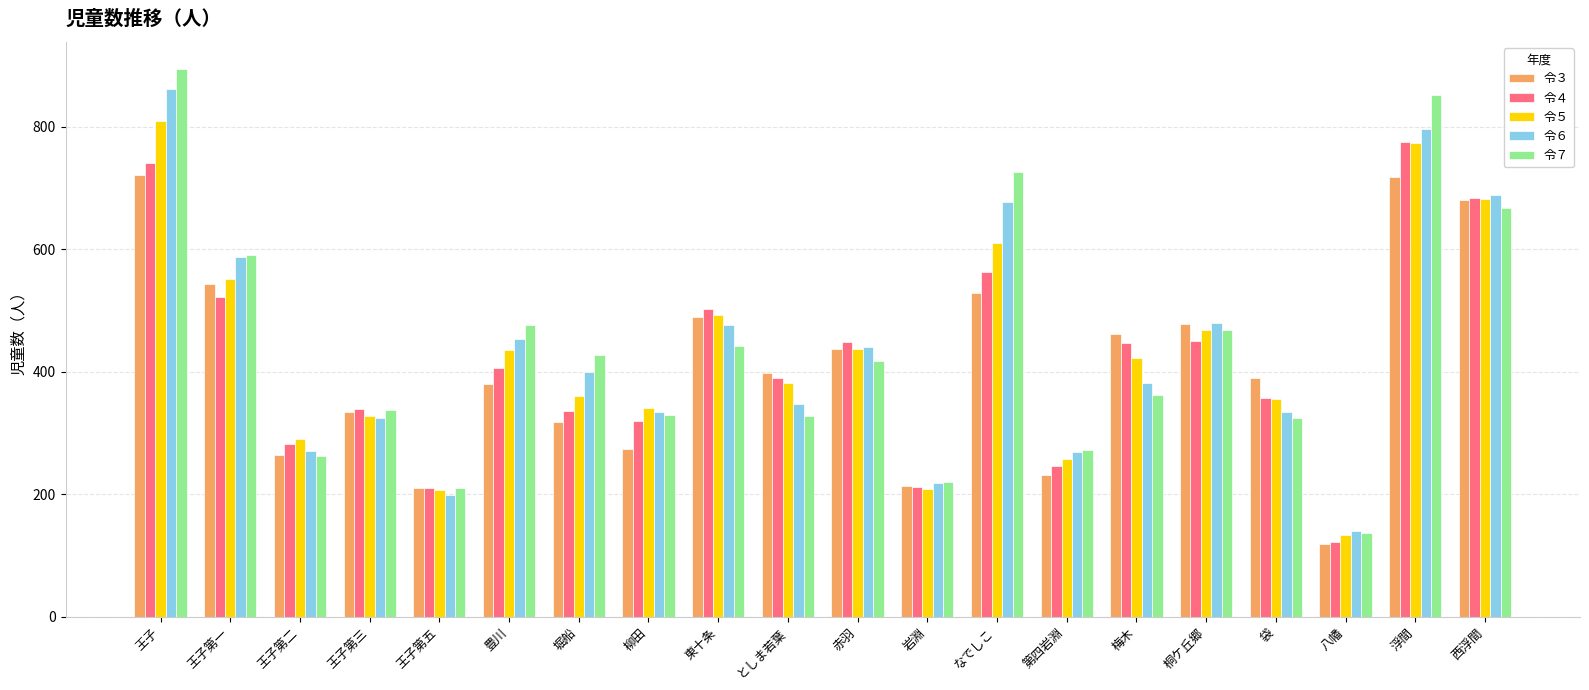

At which category is the sum across all series the highest?

王子